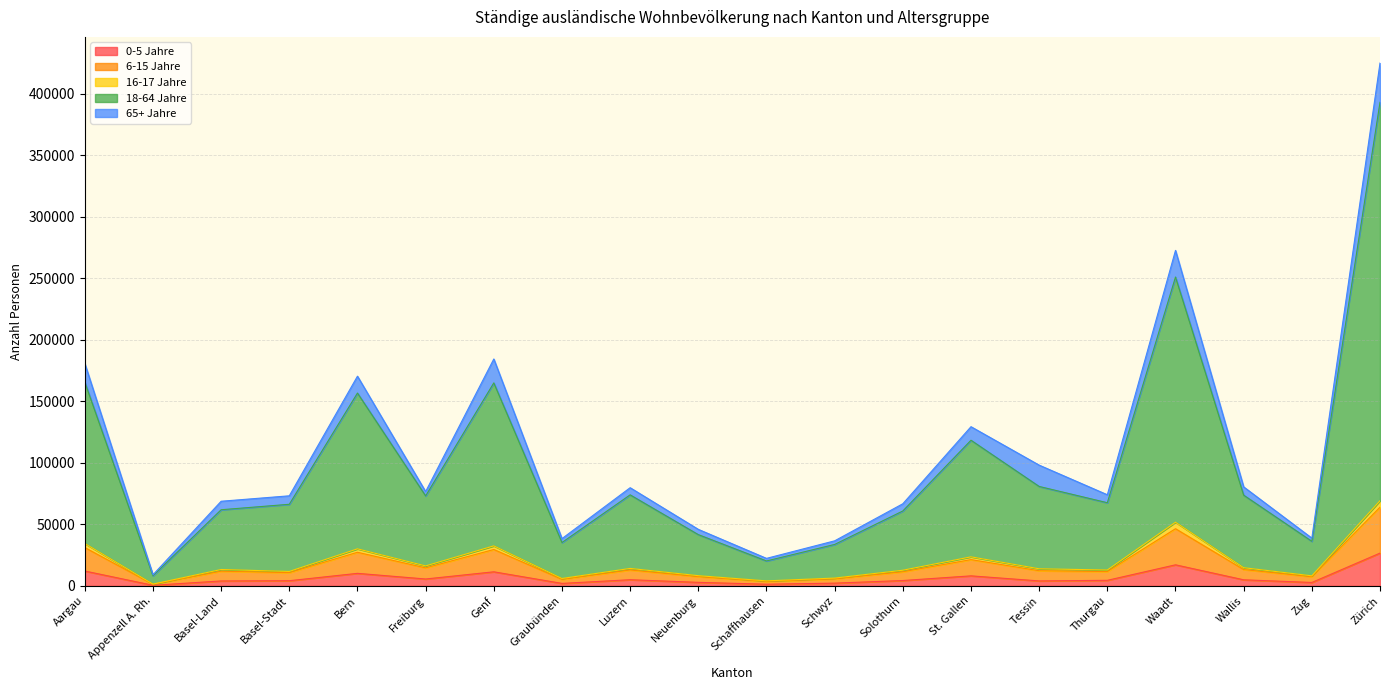

How many interior local valleys does the 18-64 Jahre series have?

6